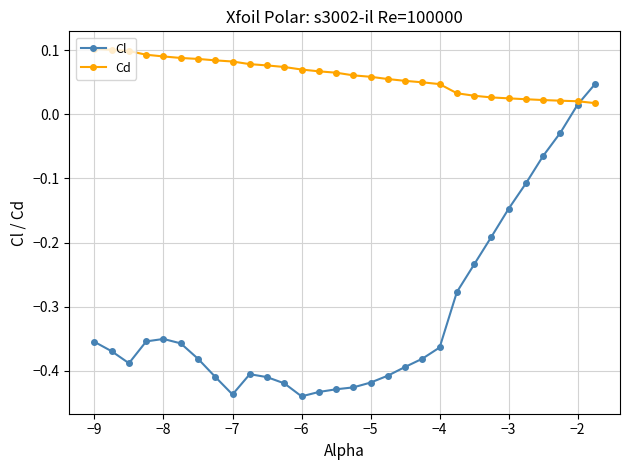

What are all the series names shown in the legend?

Cl, Cd